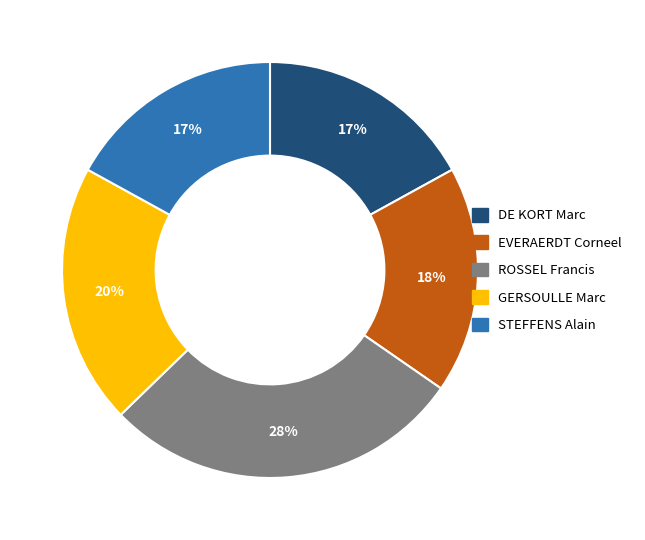

Approximately how many times larger is the value at EVERAERDT Corneel compared to ROSSEL Francis?

0.6